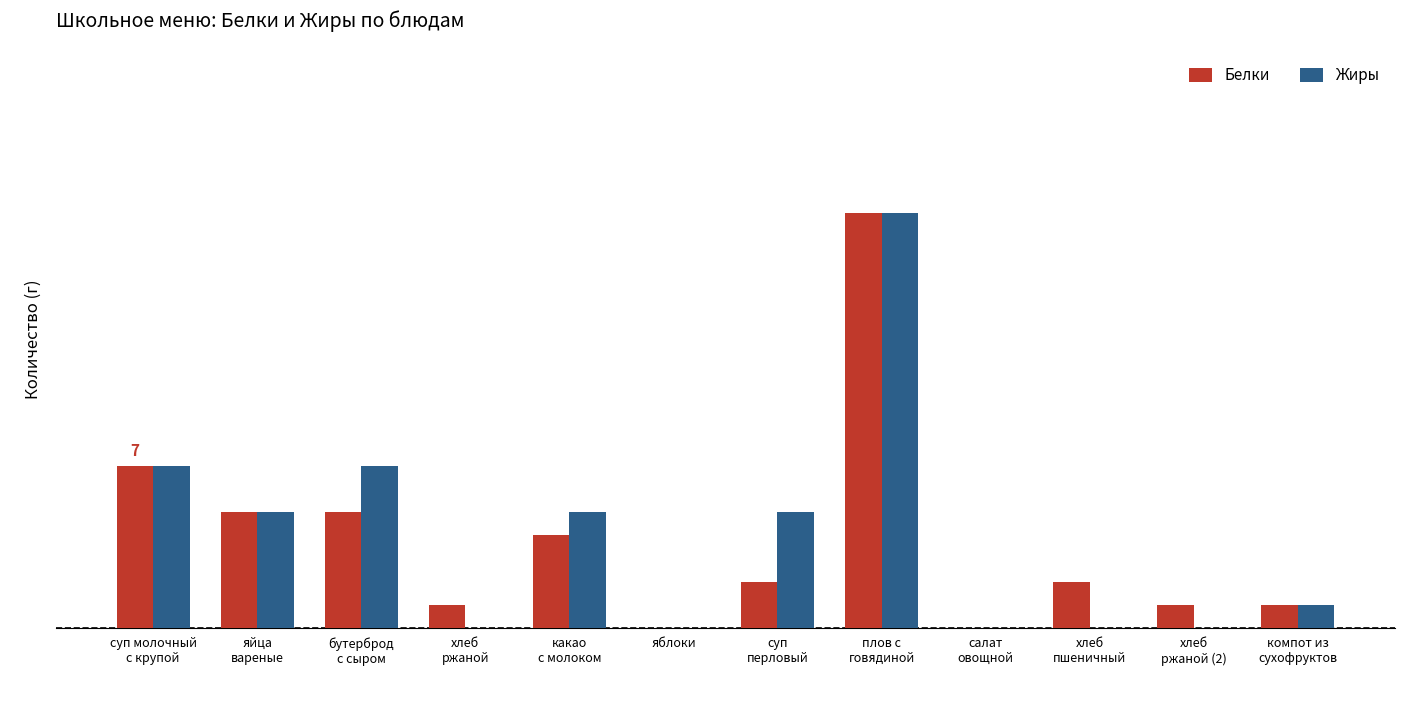

Reading left to right, extract all data points from this chart.

Белки: 7	5	5	1	4	0	2	18	0	2	1	1
Жиры: 7	5	7	0	5	0	5	18	0	0	0	1